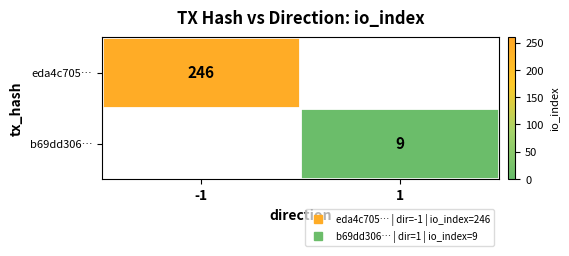

Which category has the lowest value across all series?

1